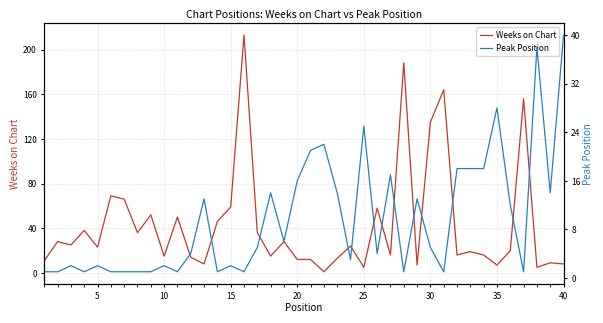

At which label is Weeks on Chart closest to 107?

30